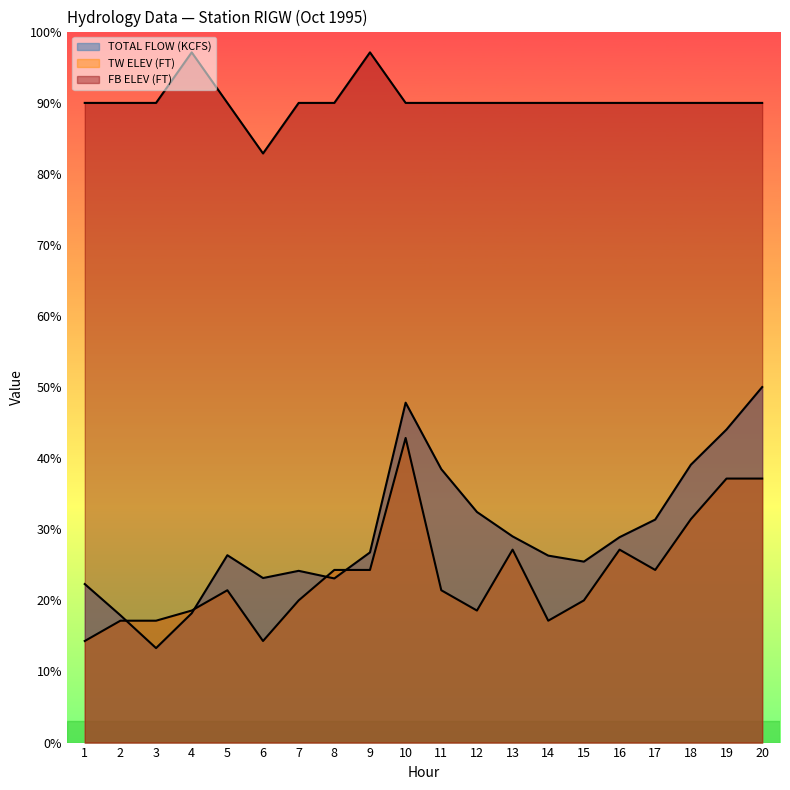

Reading right to left, list all the values displayed in this chart.

TOTAL FLOW (KCFS): 350.0	308.2	273.5	219.5	202.2	178.2	184.1	203.0	227.0	269.2	334.6	187.2	161.6	169.1	162.0	184.5	127.3	93.0	125.3	156.1
TW ELEV (FT): 259.9	259.9	219.9	170.0	190.0	140.0	120.0	190.0	130.0	150.0	299.9	170.0	170.0	140.0	100.0	150.0	130.0	120.0	120.0	100.0
FB ELEV (FT): 629.8	629.8	629.8	629.8	629.8	629.8	629.8	629.8	629.8	629.8	629.8	679.5	629.8	629.8	580.0	629.8	679.5	629.8	629.8	629.8